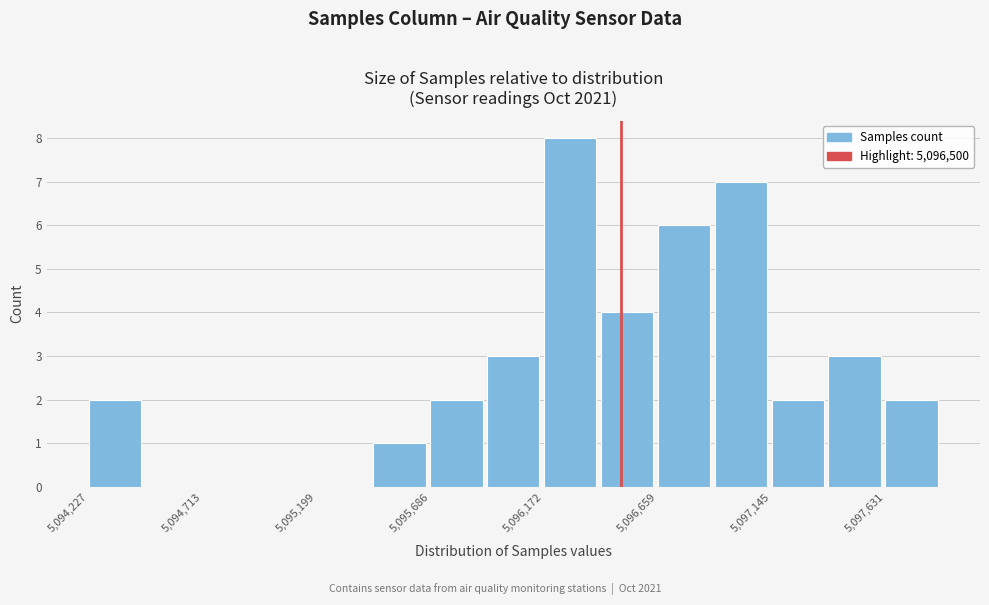

Reading left to right, list every bar in this chart as the range it spans on the x-axis followed by its height. Neither the bar edges nor the heights are printed on the chart, so give them approximately, as read against the axes.

5094250 to 5094450: 2
5094450 to 5094700: 0
5094700 to 5094950: 0
5094950 to 5095200: 0
5095200 to 5095450: 0
5095450 to 5095700: 1
5095700 to 5095950: 2
5095950 to 5096150: 3
5096150 to 5096400: 8
5096400 to 5096650: 4
5096650 to 5096900: 6
5096900 to 5097150: 7
5097150 to 5097400: 2
5097400 to 5097650: 3
5097650 to 5097900: 2